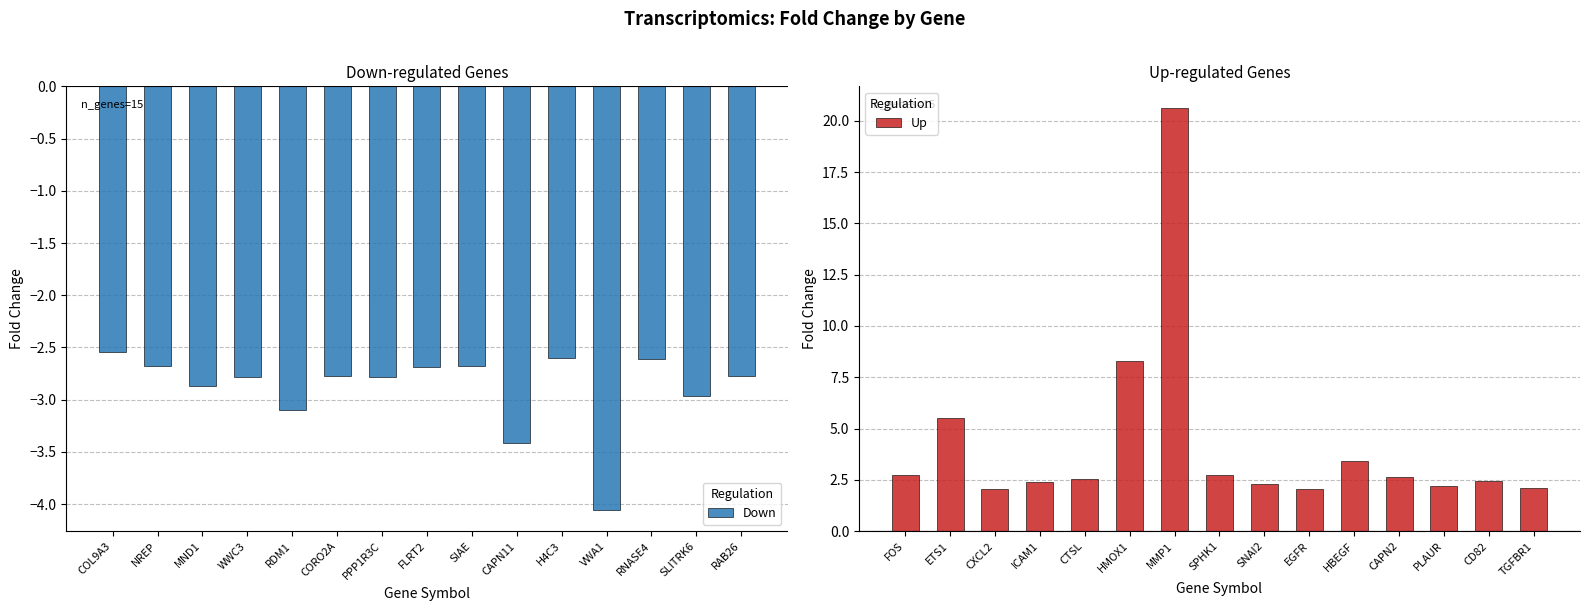

How many series are shown in this chart?

2